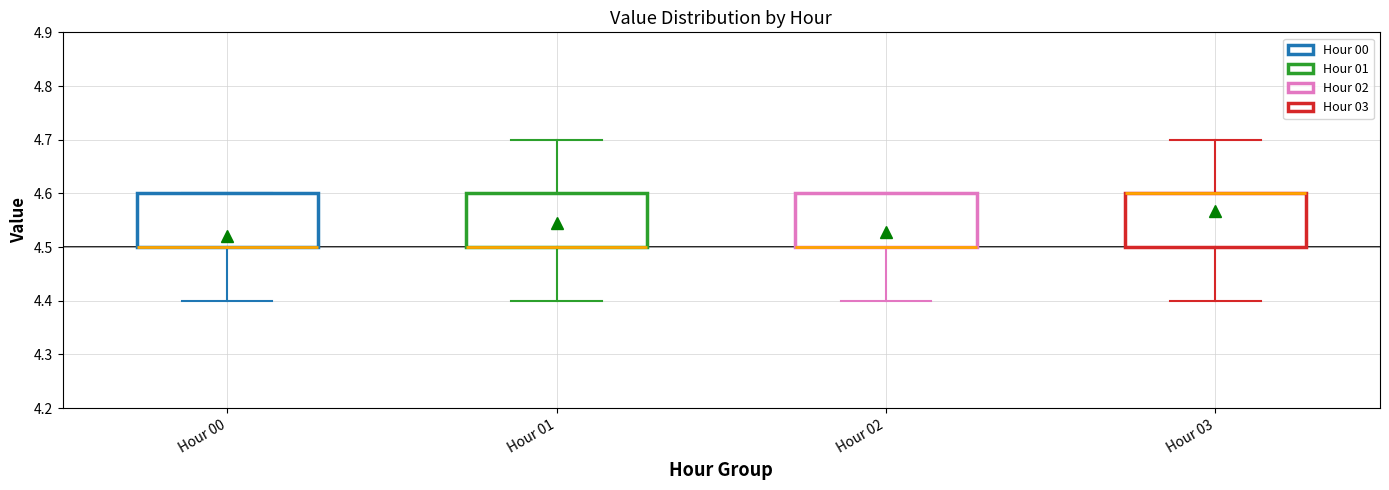

Reading left to right, read every box against the y-axis: the position of its median line, the range the box covers, and the ends of its whiskers. The values are not printed on the chart, so give them approximately, as read against the axis.

Hour 00: median 4.5 (drawn on the box's lower edge), box 4.5 to 4.6, whiskers 4.4 to 4.6
Hour 01: median 4.5 (drawn on the box's lower edge), box 4.5 to 4.6, whiskers 4.4 to 4.7
Hour 02: median 4.5 (drawn on the box's lower edge), box 4.5 to 4.6, whiskers 4.4 to 4.6
Hour 03: median 4.6 (drawn on the box's upper edge), box 4.5 to 4.6, whiskers 4.4 to 4.7